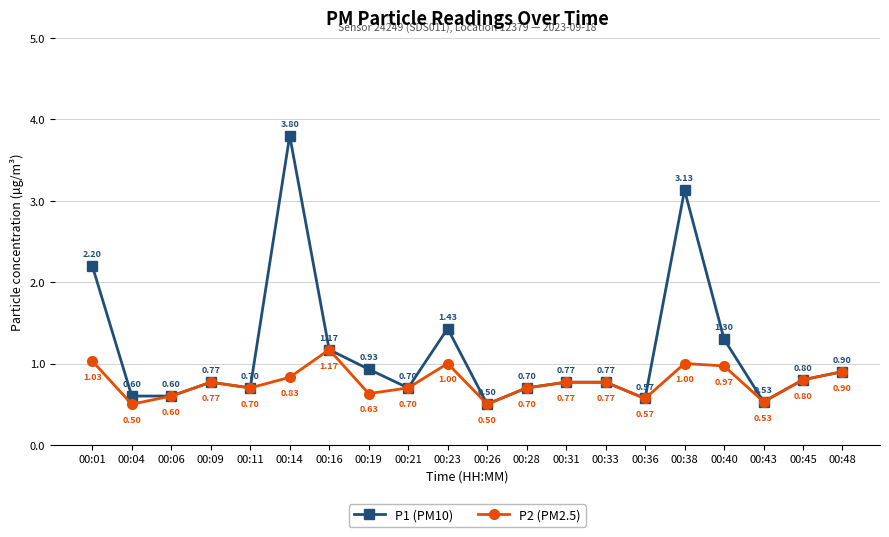

What is the value of the P2 (PM2.5) point at the 2nd from the left?

0.5